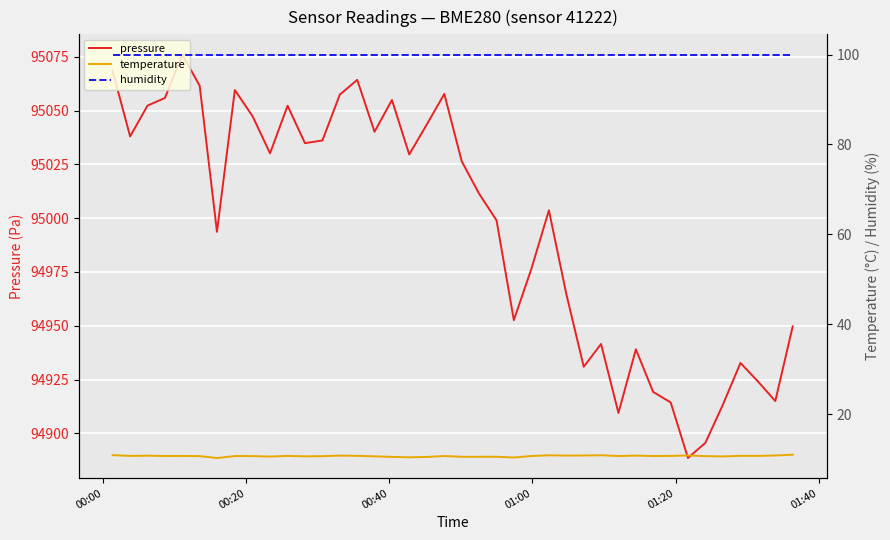

How many data points does each series have?

40